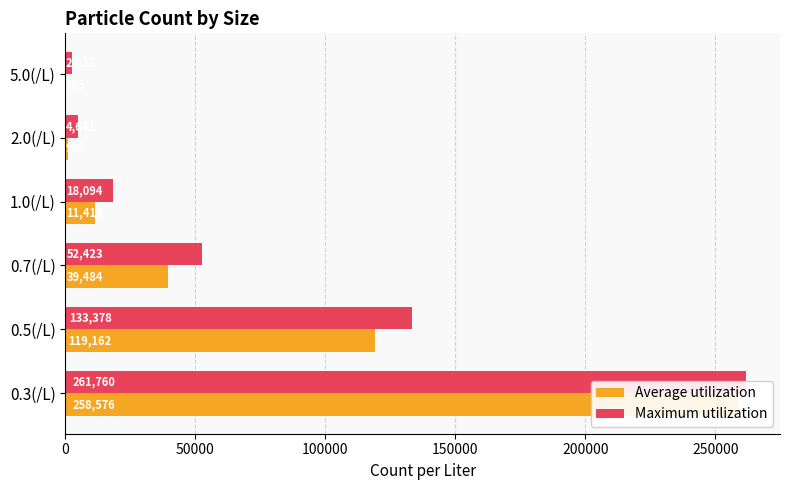

Rank the series by their average value, from lowest to highest.

Average utilization, Maximum utilization